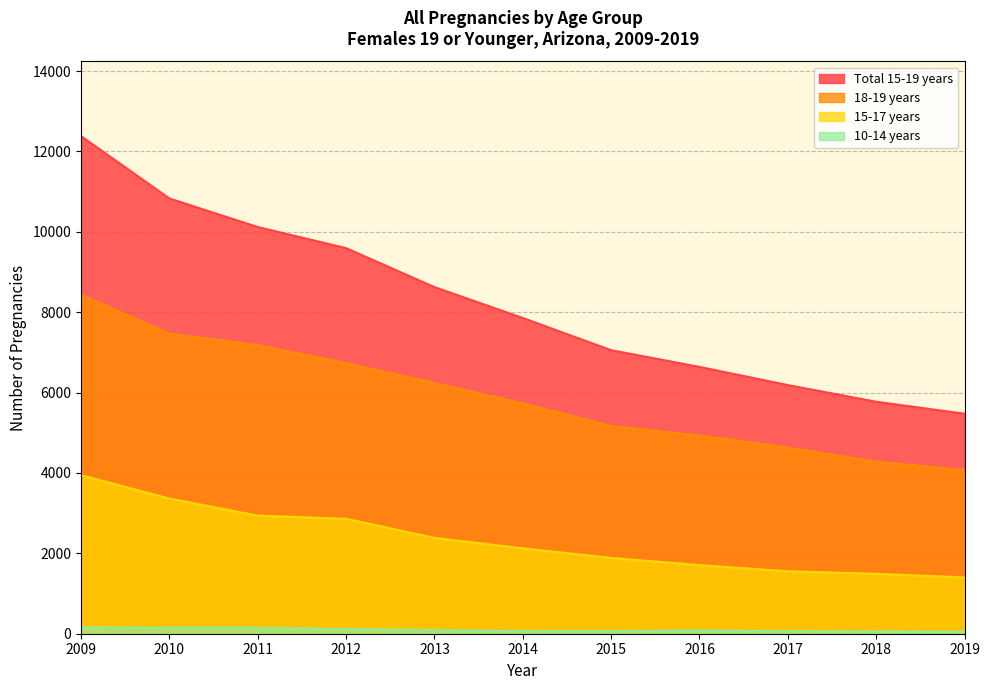

True or false: 15-17 years has a value of 2402 at 2016.

False